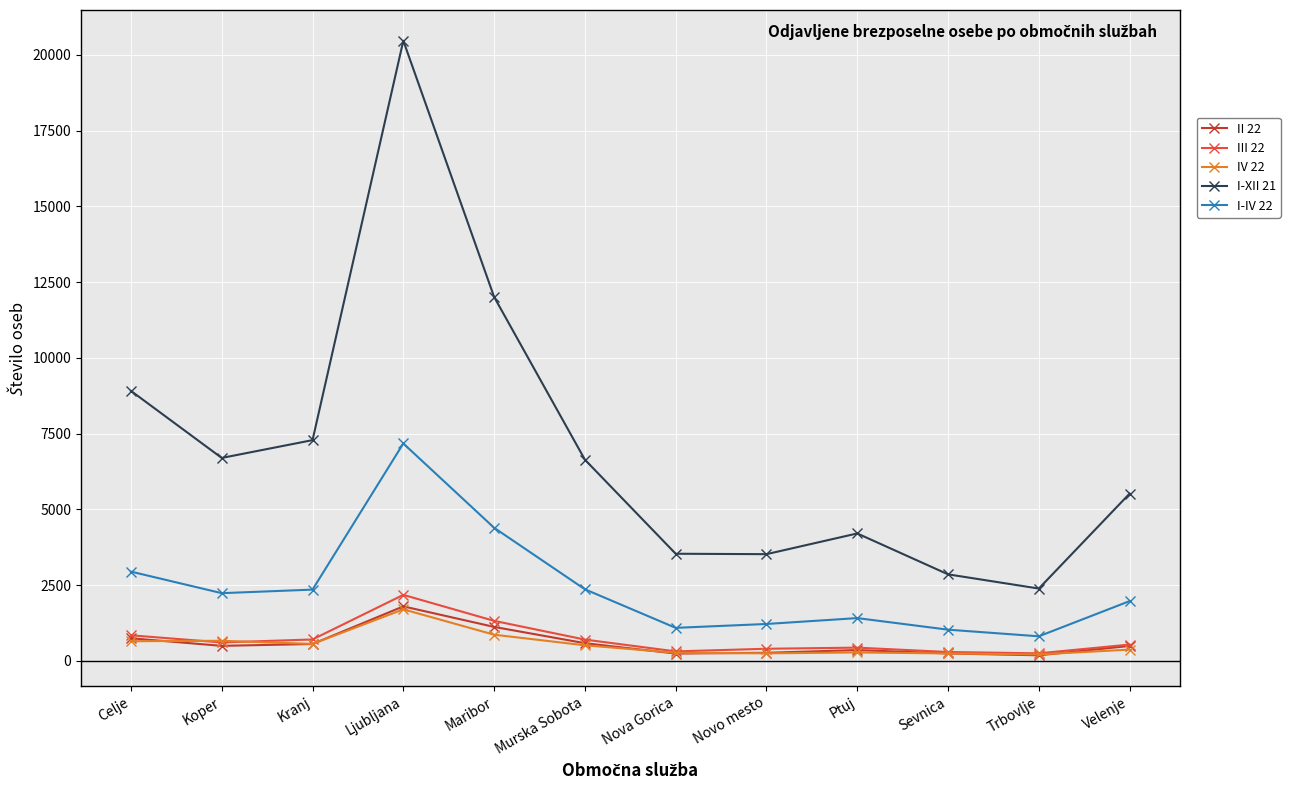

How many data points in I-XII 21 are less than 6639?

6